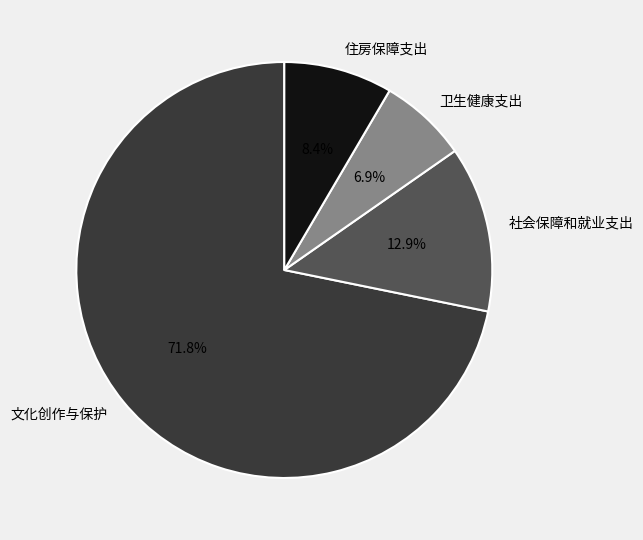

To the nearest percent, what is the combined percentage of 住房保障支出 and 卫生健康支出?

15%